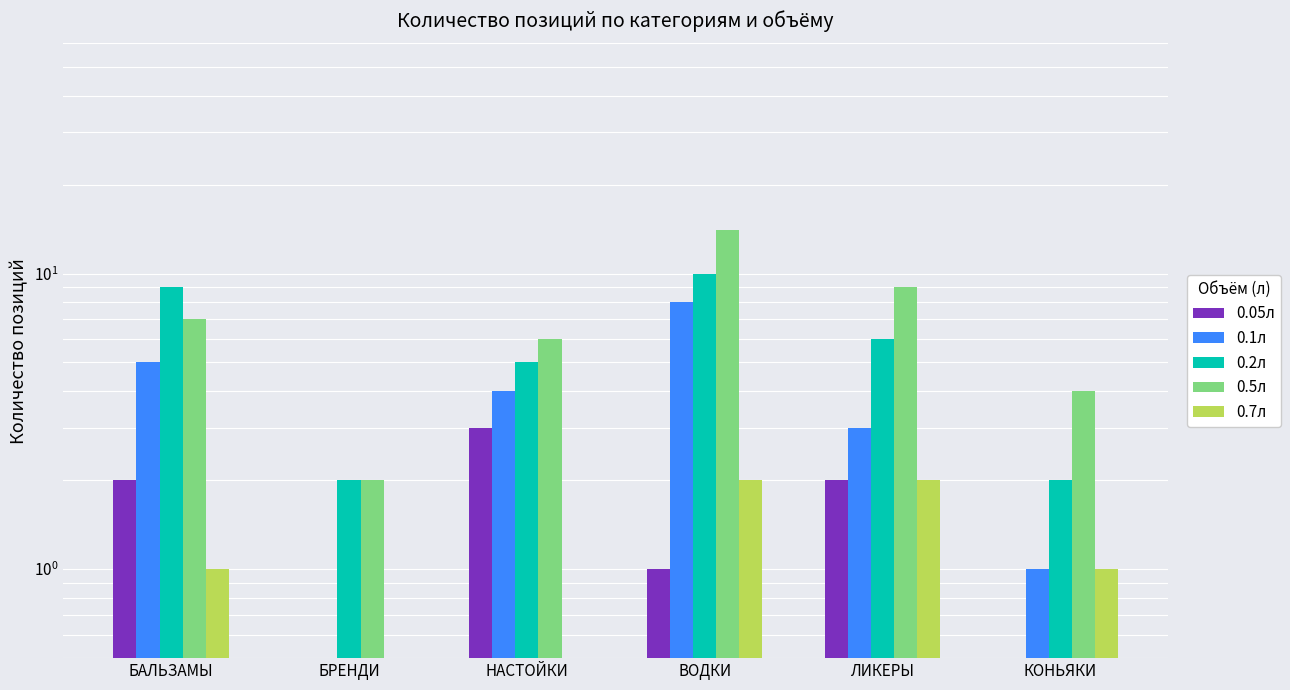

What is the lowest value of the 0.5л series?

2